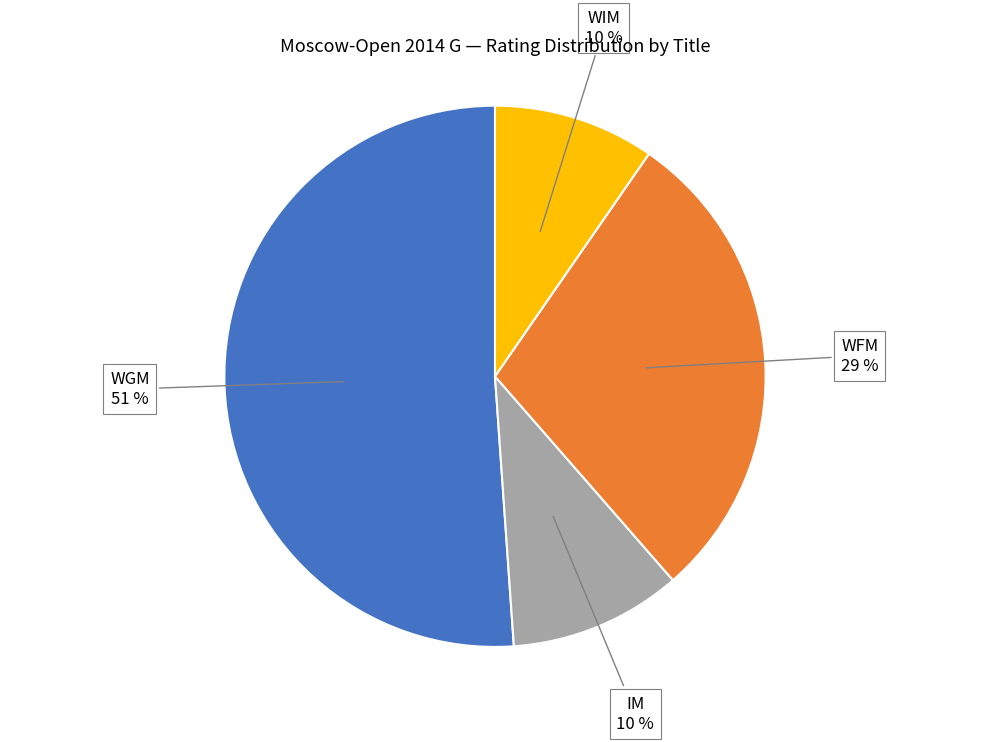

To the nearest percent, what percentage of the pie is WGM?

51%